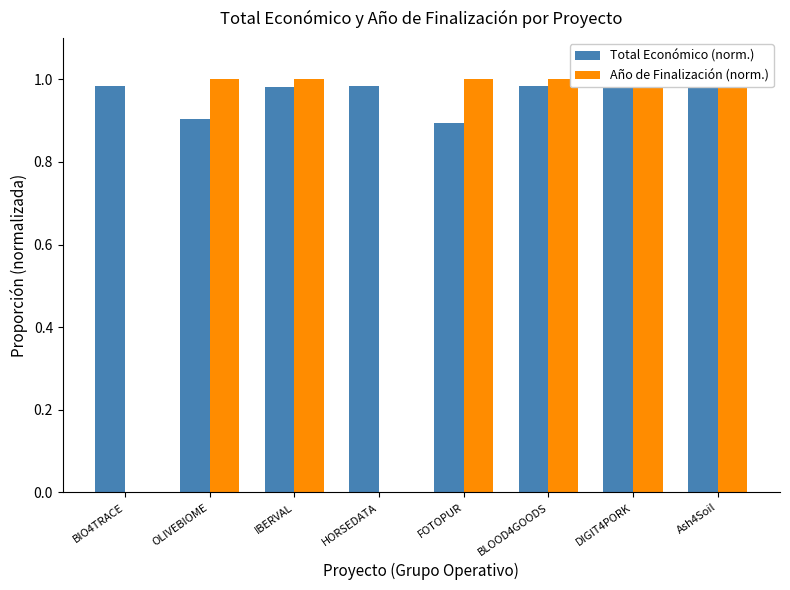

How many distinct data groups are displayed?

2